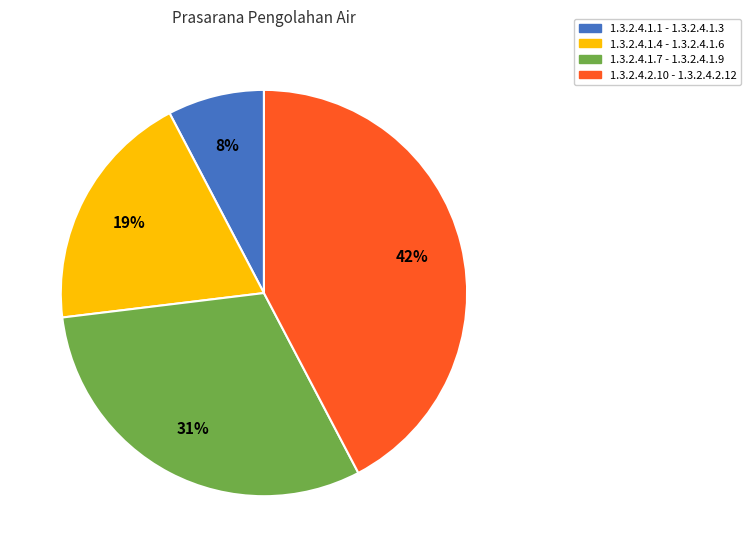

Is there any slice that represents more than half of the pie?

No